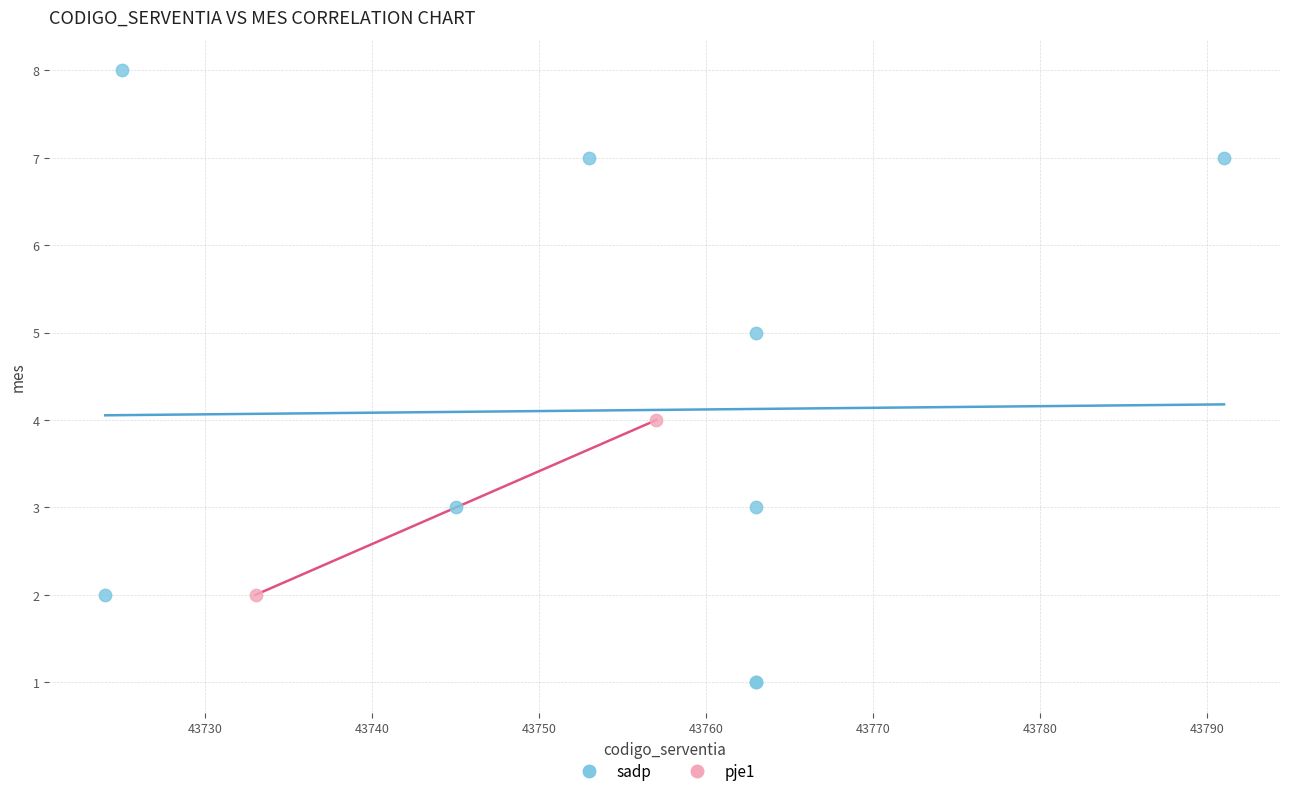

What are all the series names shown in the legend?

sadp, pje1